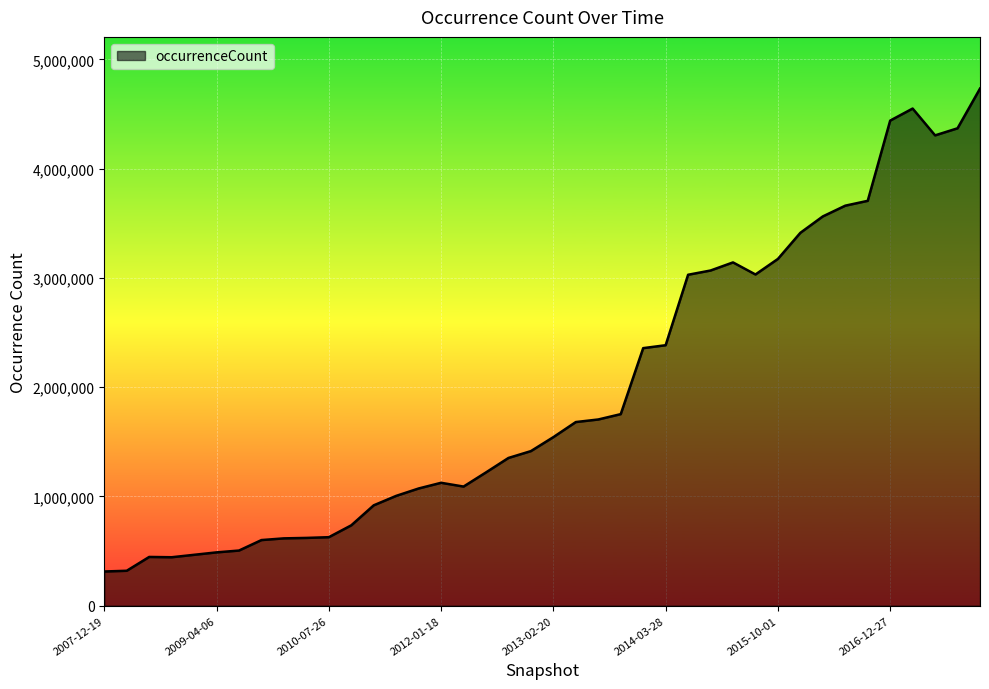

What is the difference between the maximum and minimum values?

4419571